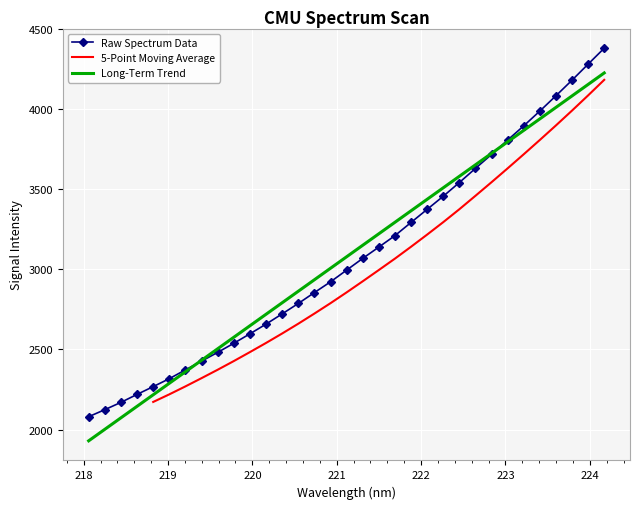

Reading left to right, transcribe all the data shown in this chart.

218.0596=2080.5	218.2508=2124.3	218.442=2169.9	218.6332=2219.7	218.8244=2268.2	219.0156=2317.8	219.2067=2372.8	219.3979=2427.3	219.589=2481.9	219.7801=2538.7	219.9712=2597.8	220.1623=2658.3	220.3533=2722.3	220.5444=2787.1	220.7354=2855.2	220.9264=2922.3	221.1174=2995.3	221.3083=3068.5	221.4993=3139.2	221.6902=3210.7	221.8812=3293.0	222.0721=3374.8	222.263=3456.6	222.4538=3542.1	222.6447=3630.4	222.8355=3717.6	223.0264=3807.2	223.2172=3896.1	223.408=3988.3	223.5987=4083.7	223.7895=4181.1	223.9802=4281.1	224.1709=4380.6